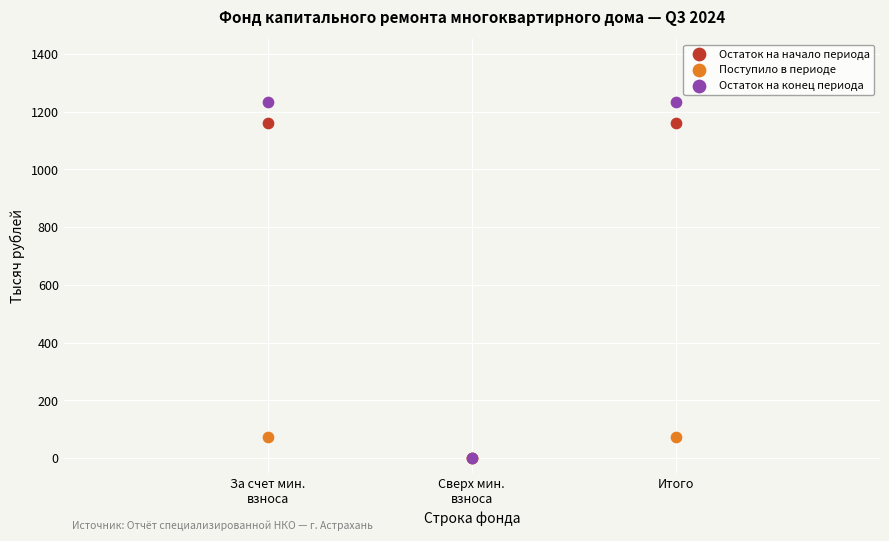

What are all the series names shown in the legend?

Остаток на начало периода, Поступило в периоде, Остаток на конец периода